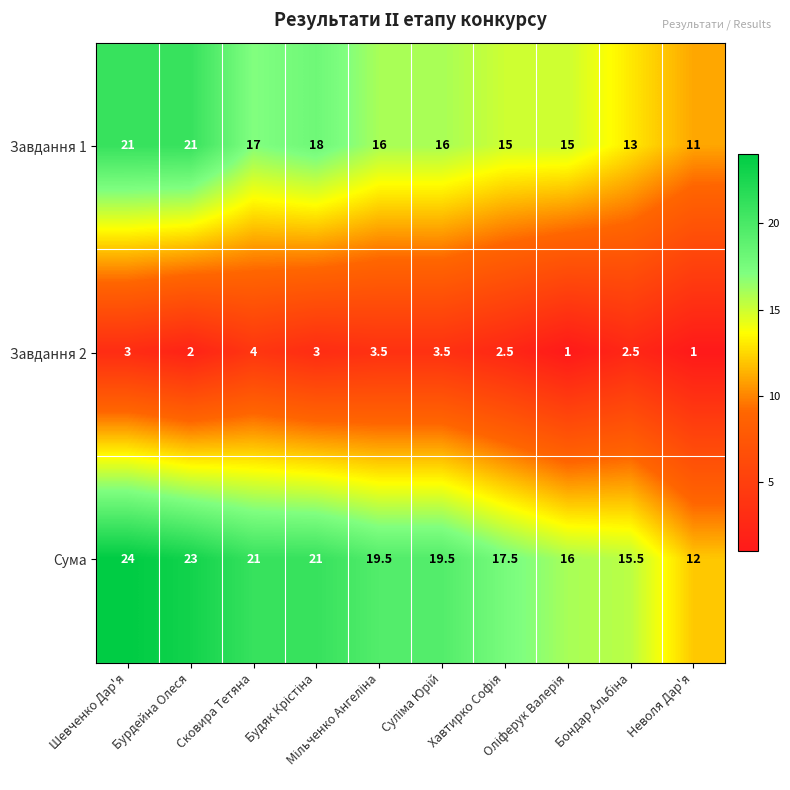

What is the minimum value shown in the chart?

1.0